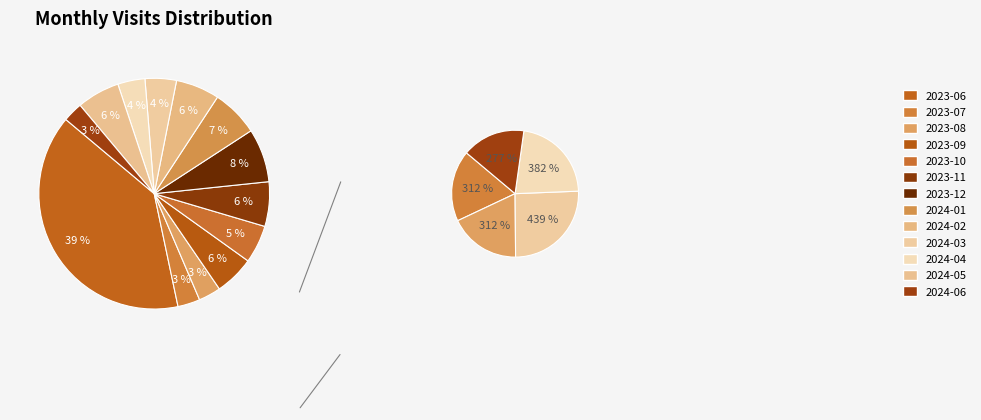

To the nearest percent, what is the difference between the largest and smallest slice percentages?

37%